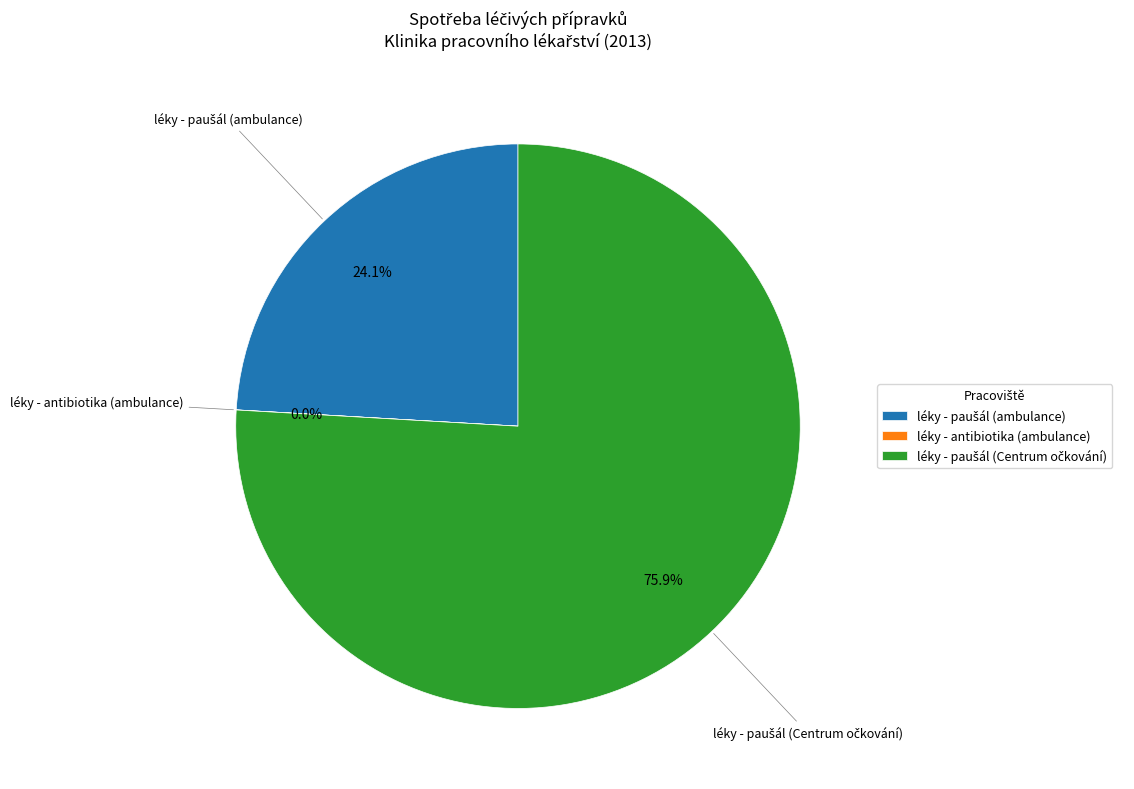

Is there a majority slice in this chart?

Yes